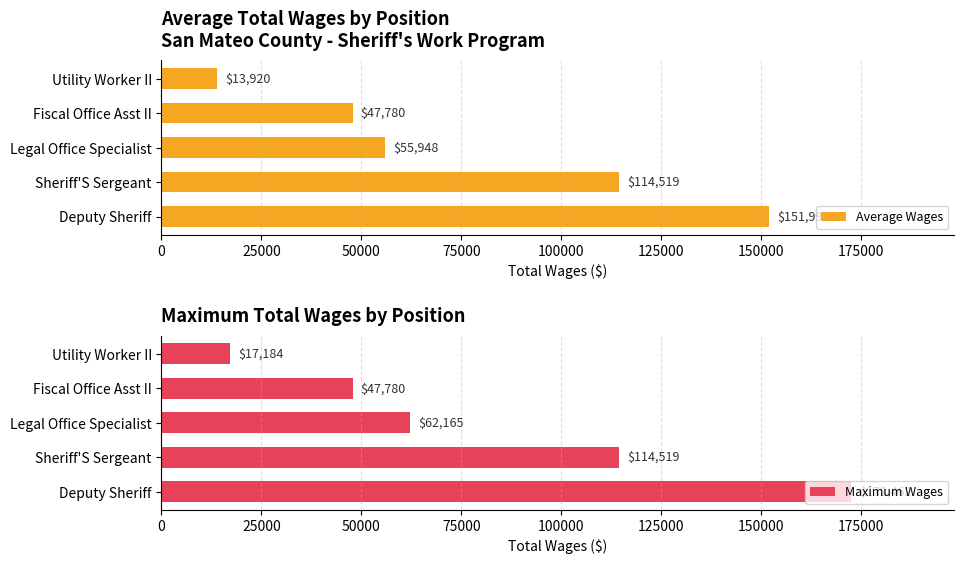

Which series has the largest total across all categories?

Maximum Wages